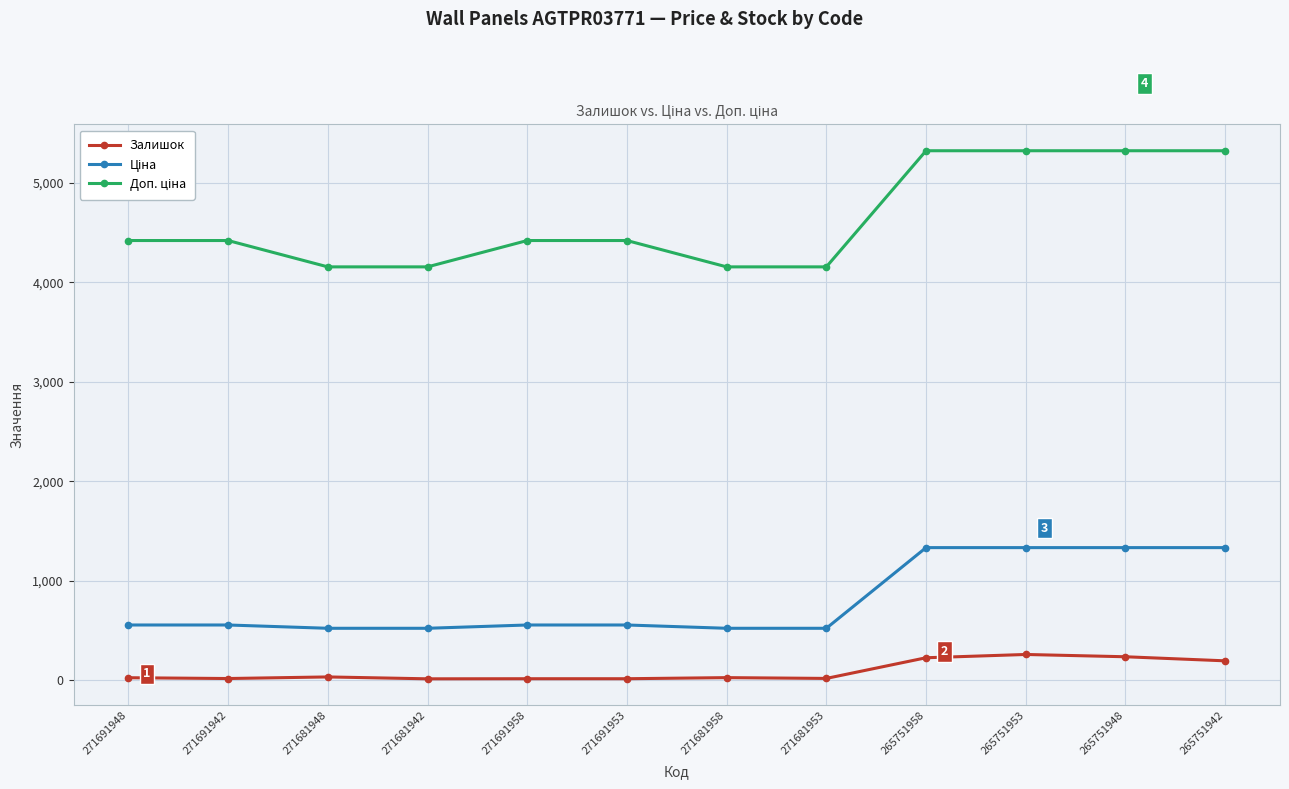

What is the label of the 2nd point from the left?

271691942